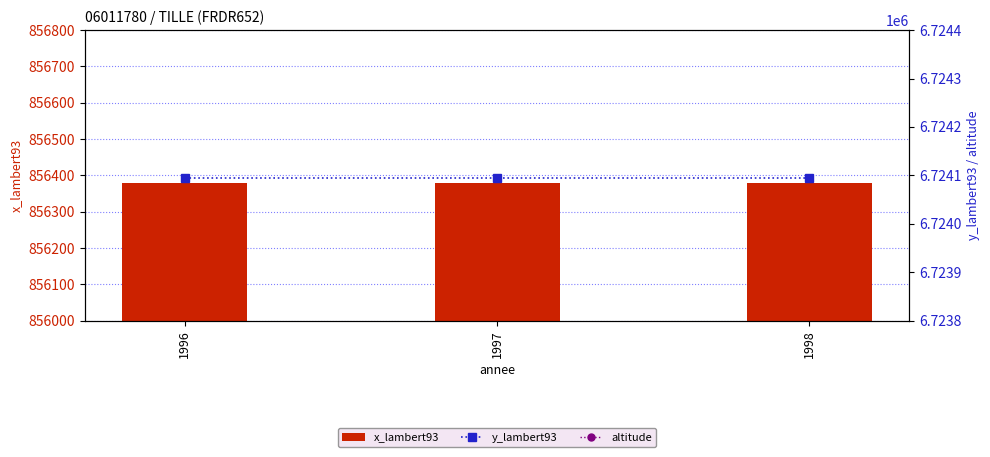

Reading left to right, extract all data points from this chart.

x_lambert93: 1996=856380	1997=856380	1998=856380
y_lambert93: 1996=6724094	1997=6724094	1998=6724094
altitude: 1996=292	1997=292	1998=292